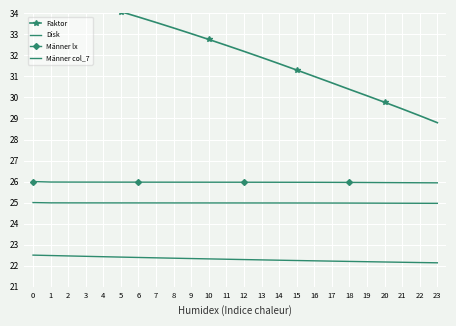

Is it true that Männer lx equals 17.0 at 12?

False